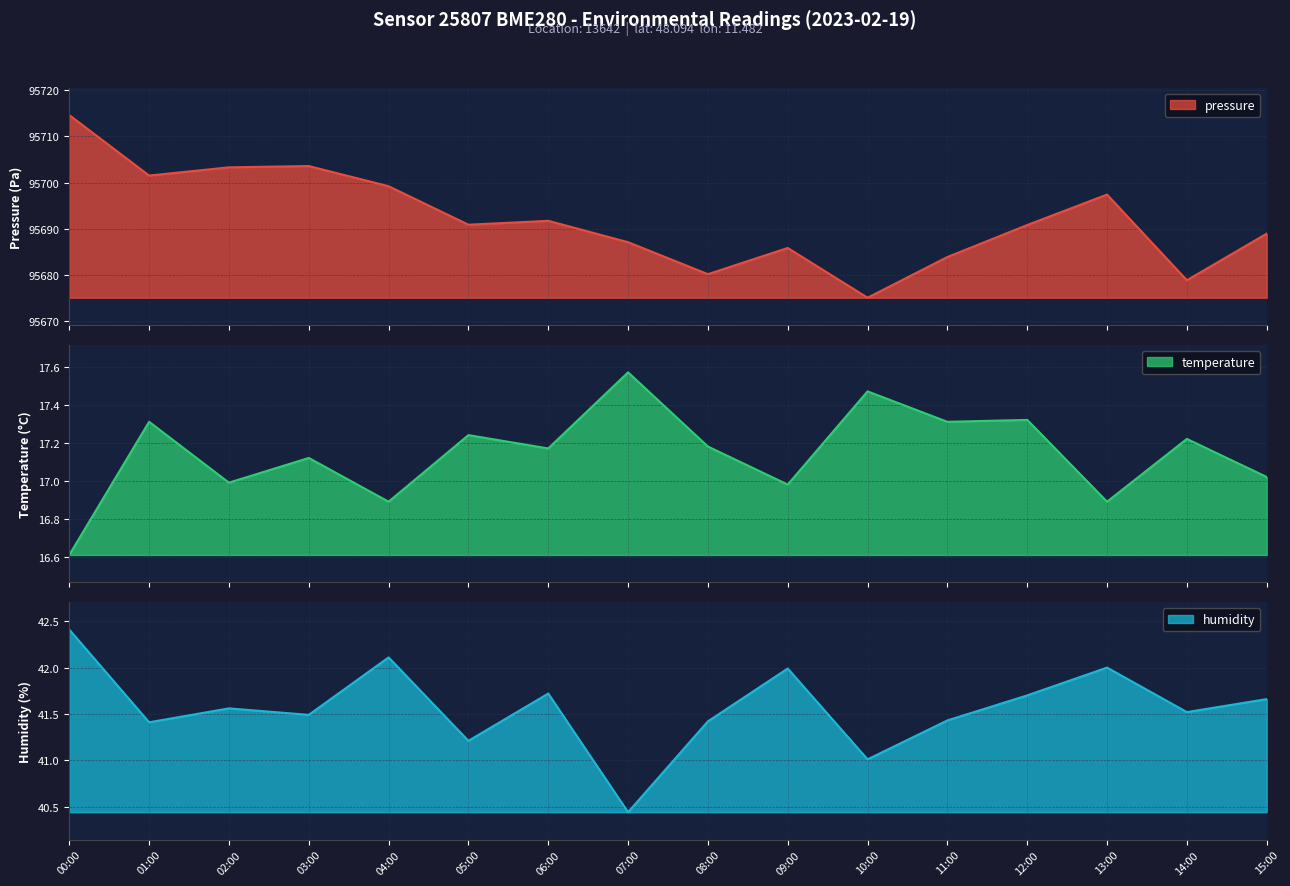

Which series has the largest range (max minus min)?

pressure